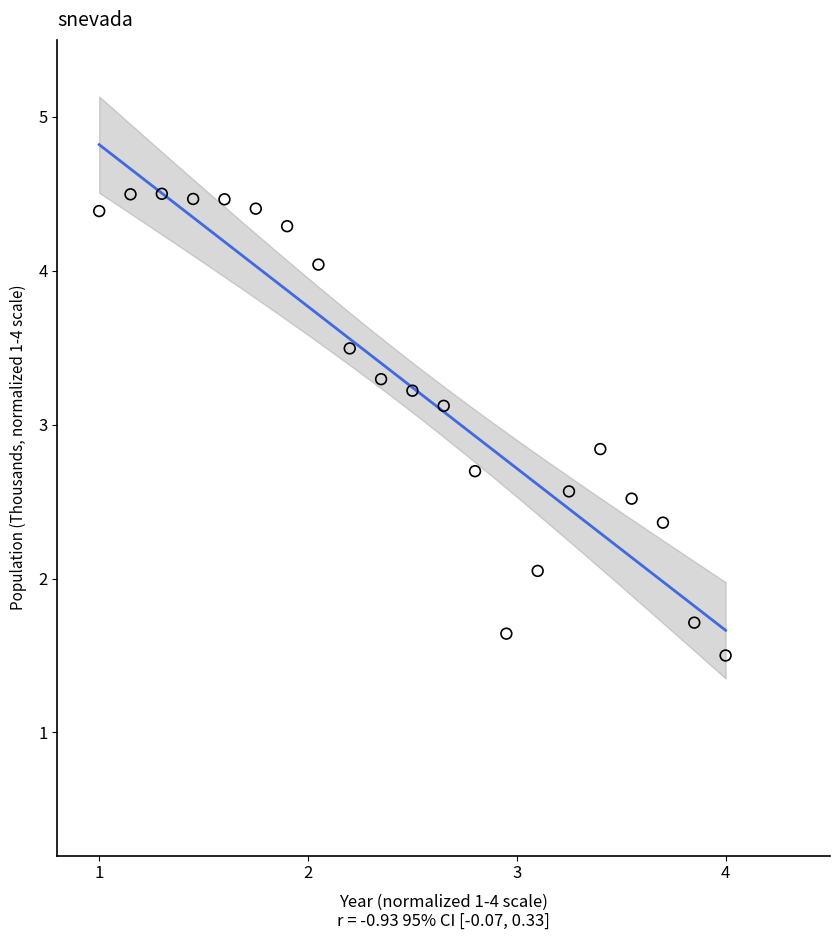

What is the range of Y values (max minus min)?

3.0